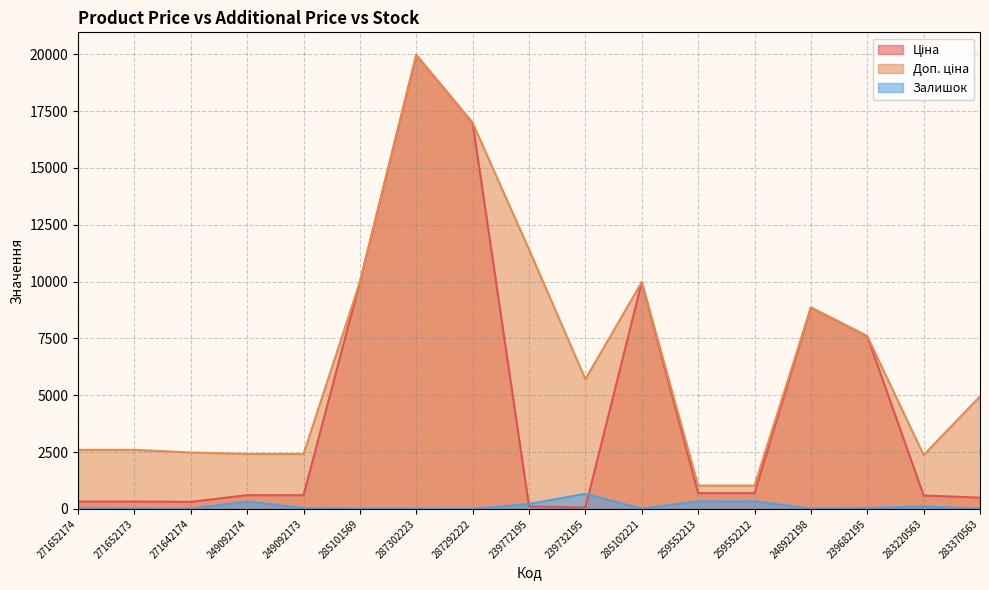

What is the minimum value for Доп. ціна?

1024.6